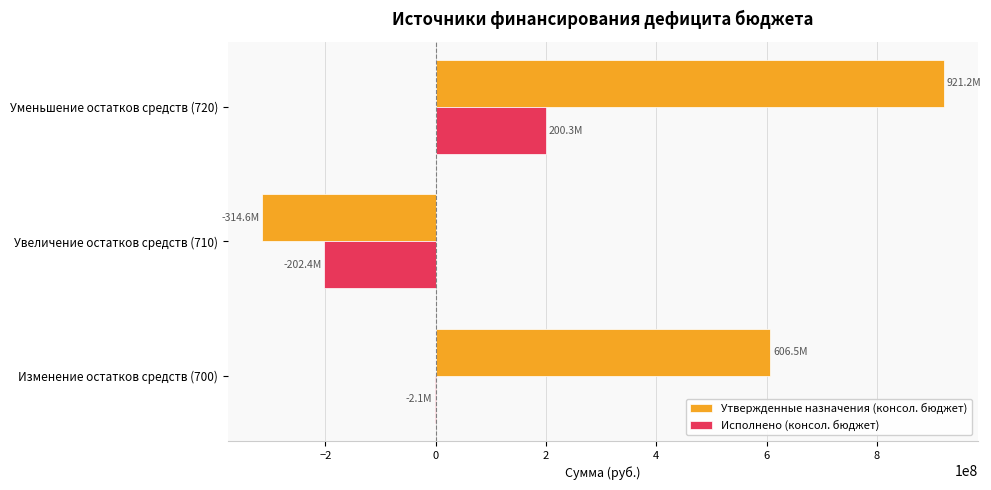

Where is Утвержденные назначения (консол. бюджет) nearest to the value 303265575?

Изменение остатков средств (700)